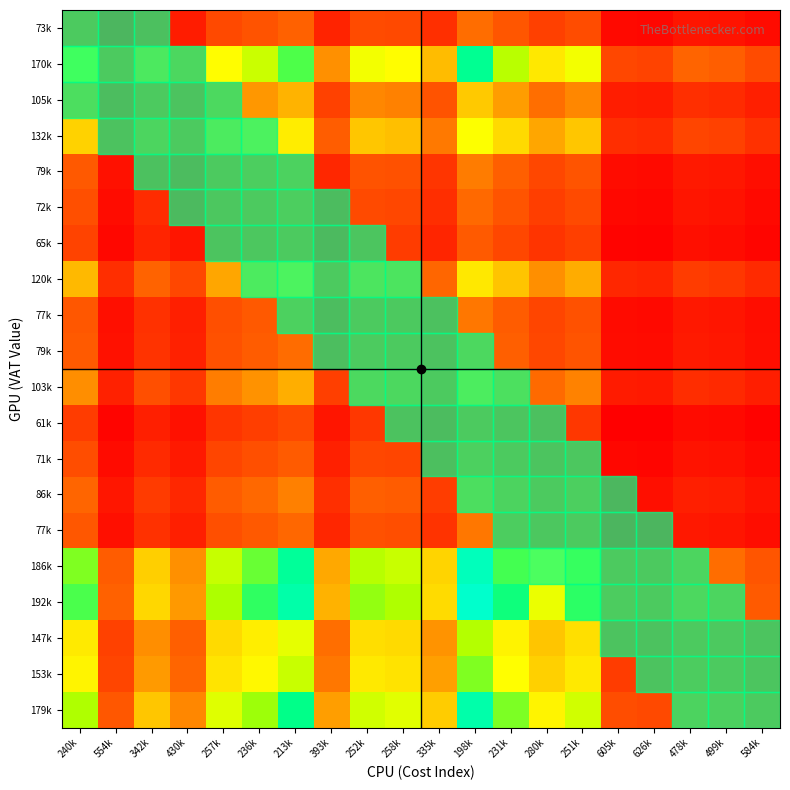

How many distinct data groups are displayed?

20